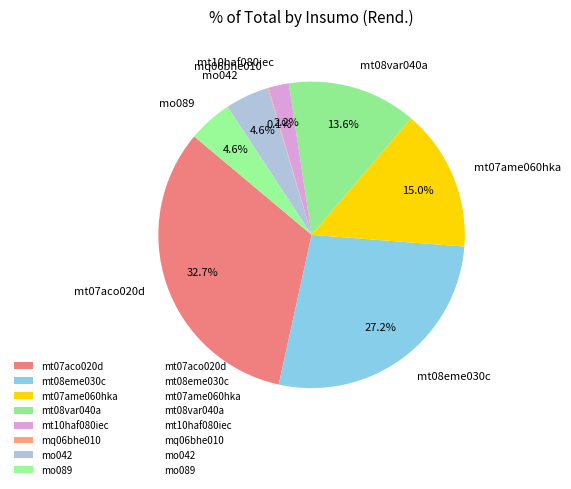

Which has a higher value, mt10haf080iec or mt08eme030c?

mt08eme030c